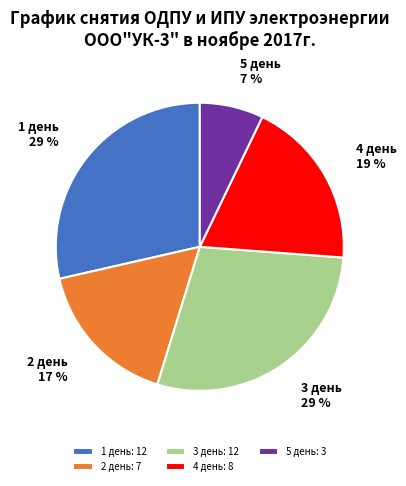

Is 4 день the majority of the pie?

No